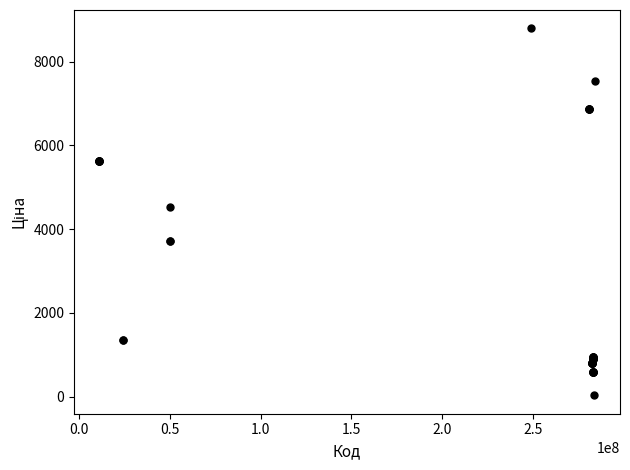

What Y value in the scatter plot is closest to 4414?

4531.4